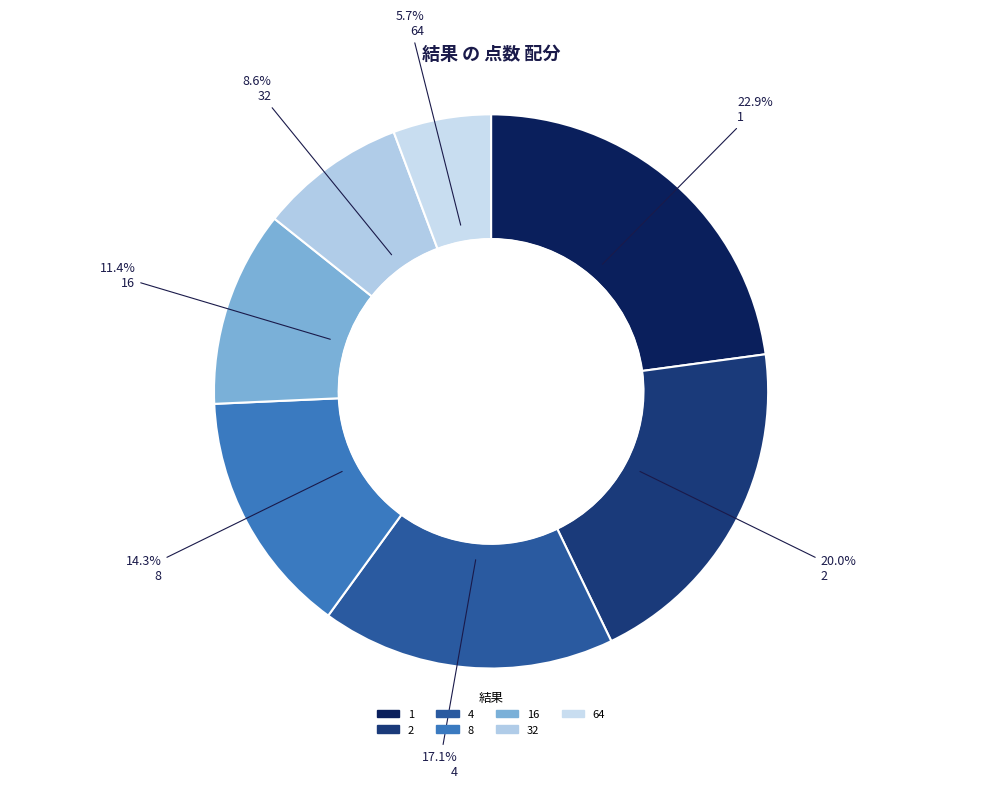

Is there any slice that represents more than half of the pie?

No